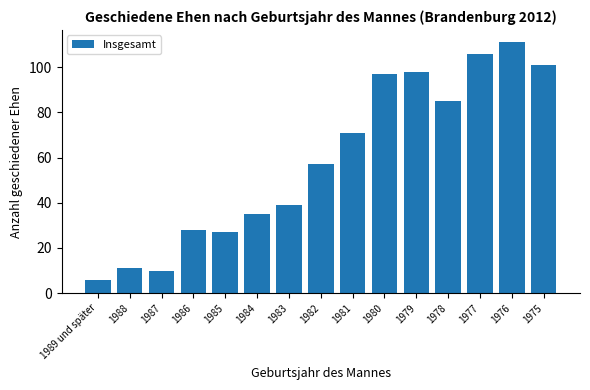

The chart shows a value of 101 at 1975. True or false?

True